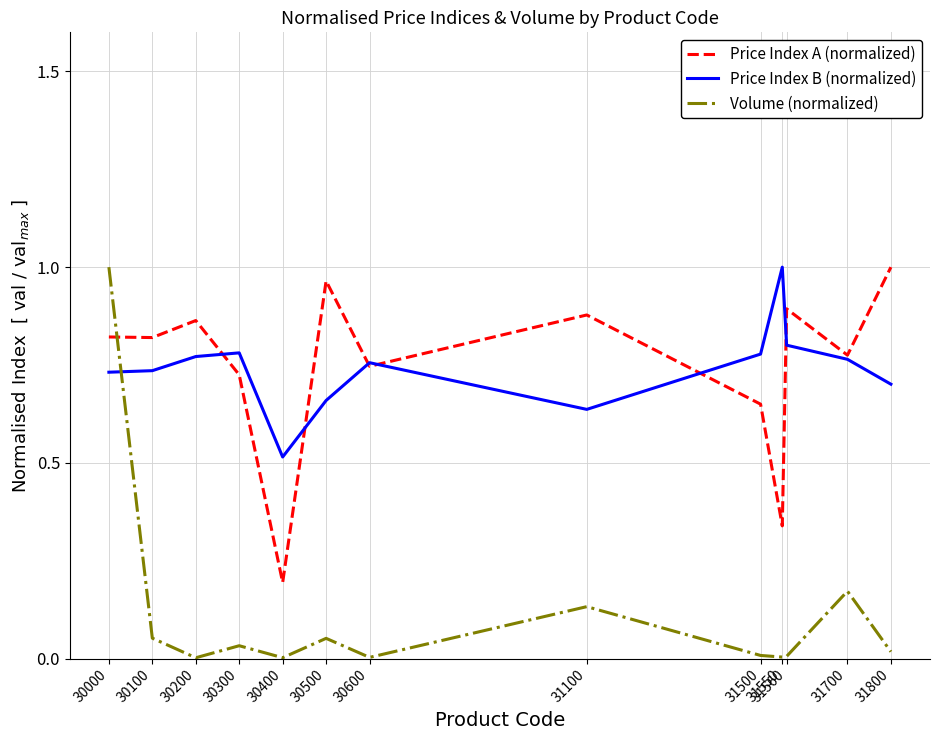

Between which two adjacent categories do Price Index A (normalized) and Volume (normalized) first intersect?

30000 and 30100